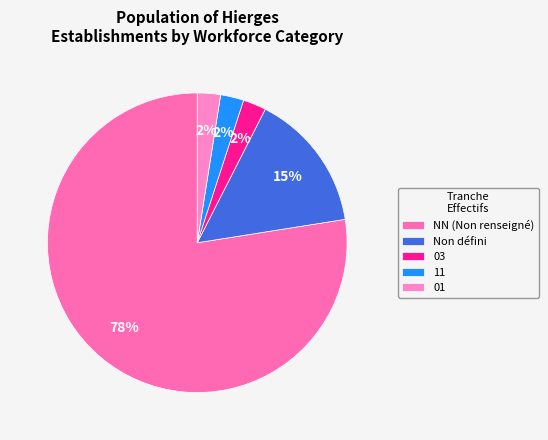

Is there any slice that represents more than half of the pie?

Yes